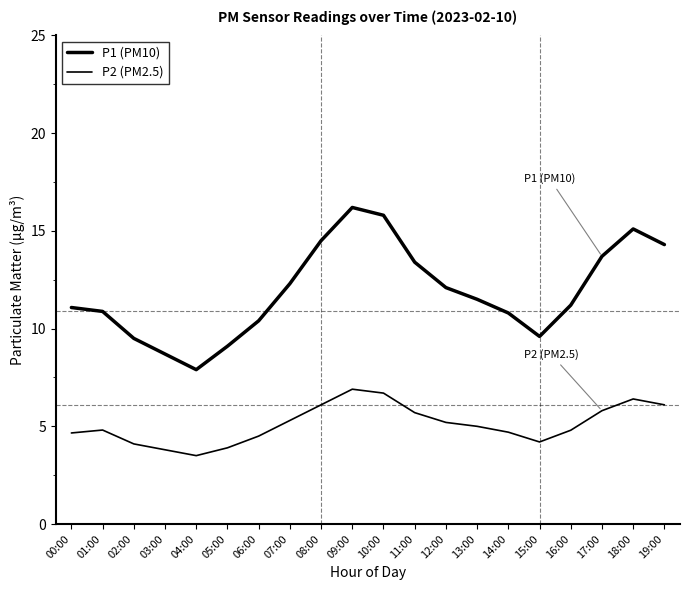

What is the minimum value for P2 (PM2.5)?

3.5